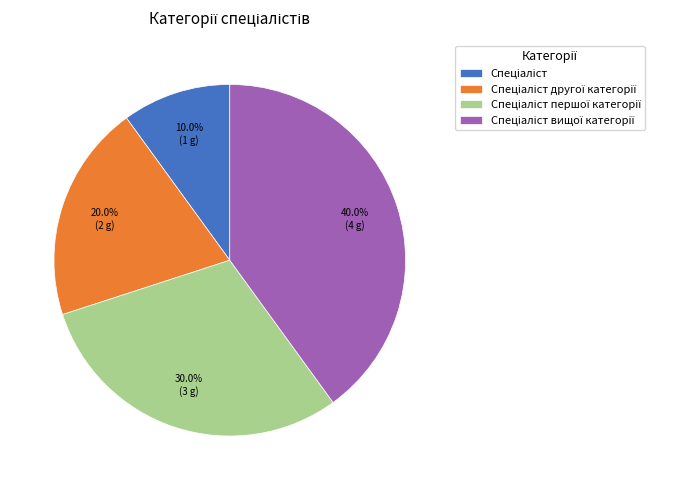

Is there any slice that represents more than half of the pie?

No